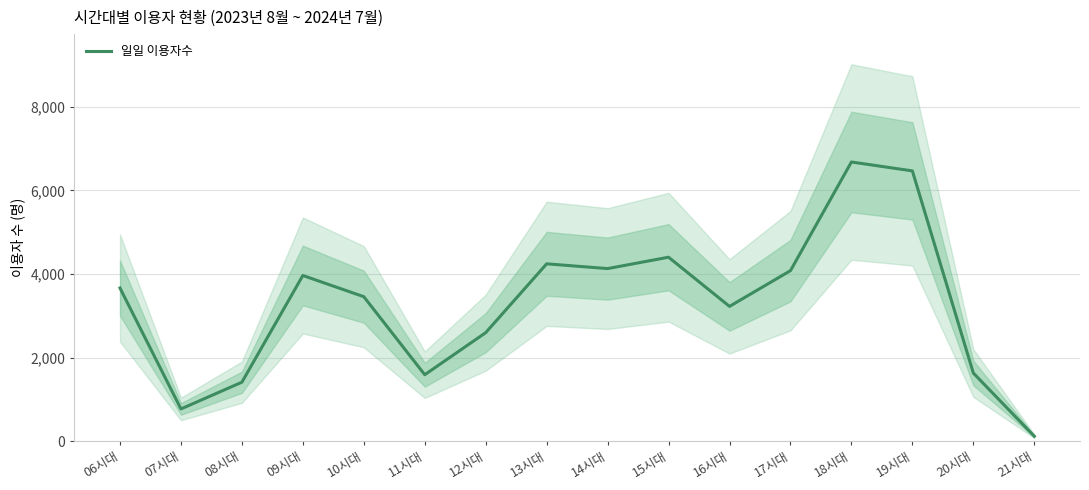

True or false: there are more than 0 points higher than both neighbors.

True